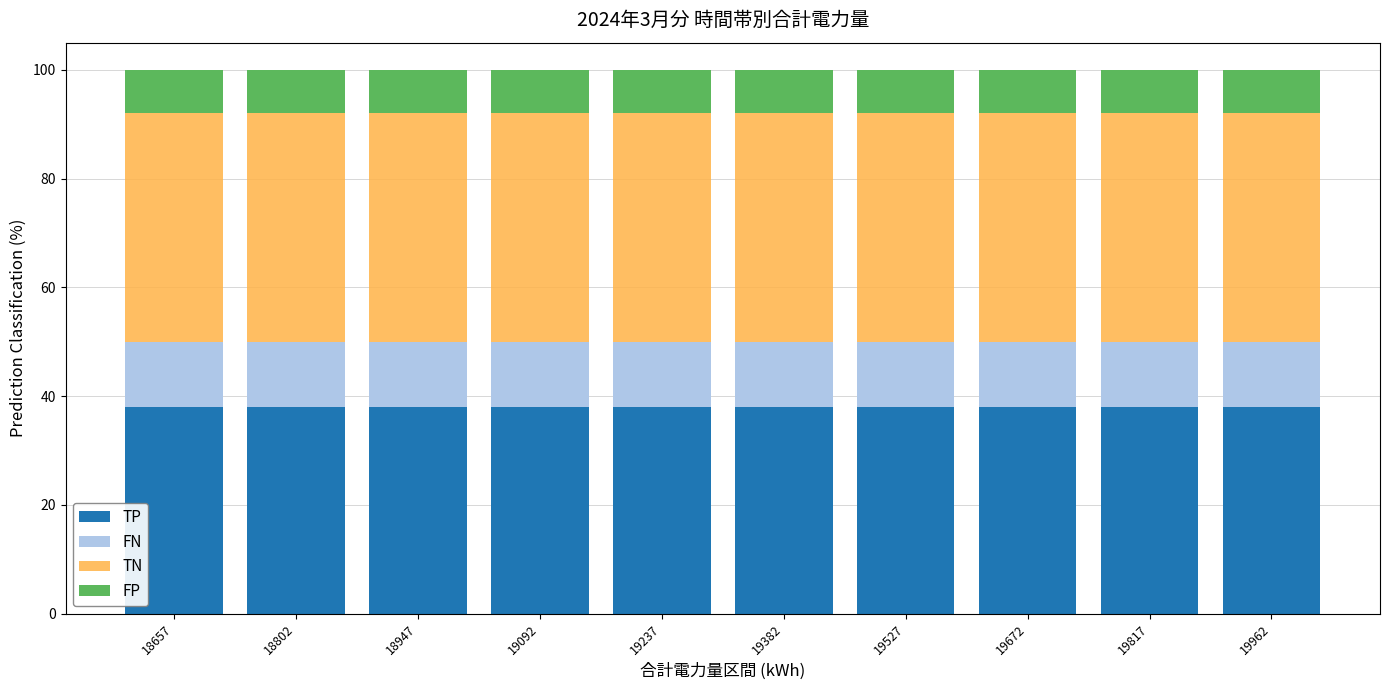

The value of TP at 18802 is 60.1. True or false?

False